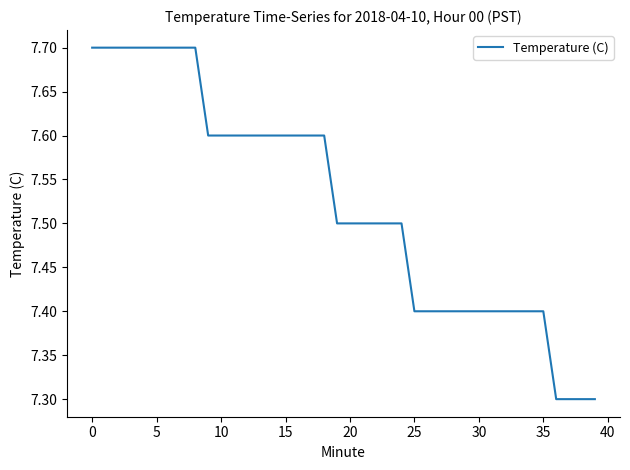

What is the difference between the maximum and minimum values?

0.4